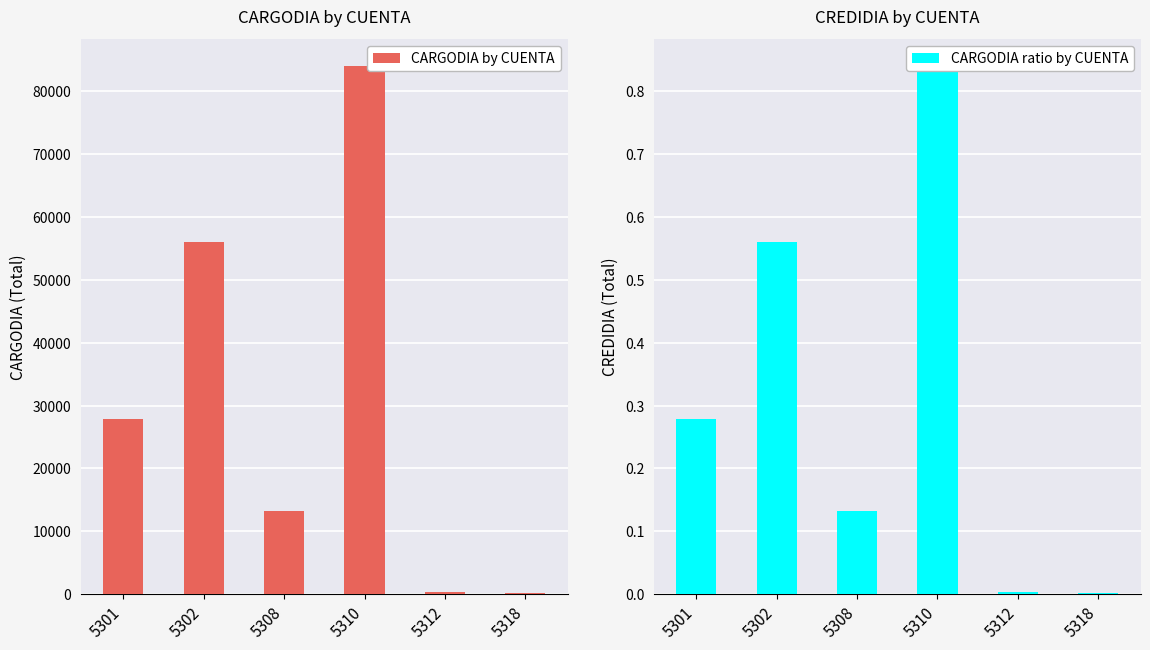

What is the value of the CARGODIA by CUENTA bar at the 4th from the left?

84100.0